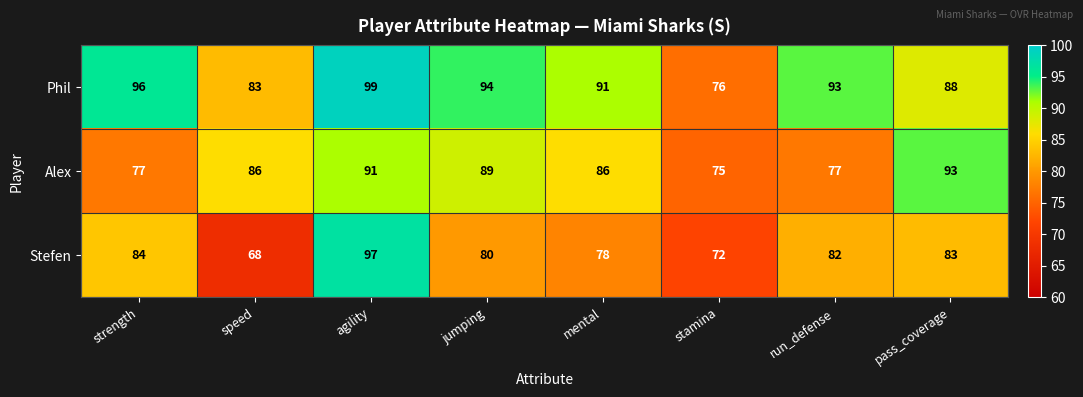

How many data points in Stefen are less than 82?

4